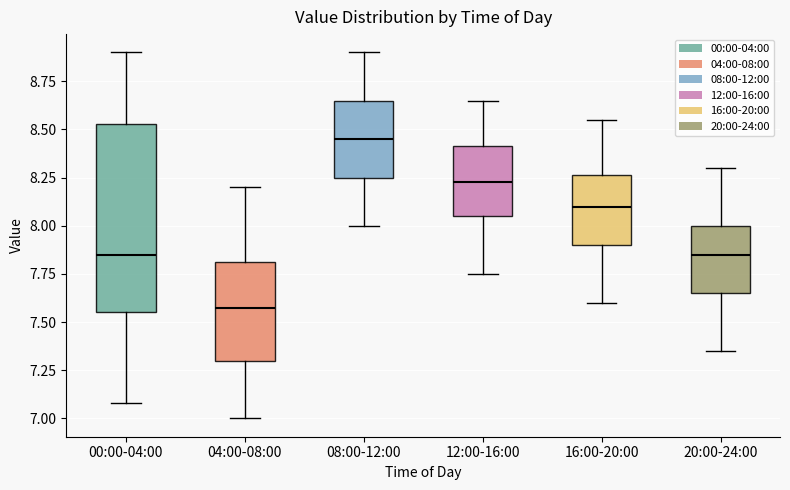

Reading left to right, read every box against the y-axis: the position of its median line, the range the box covers, and the ends of its whiskers. The values are not printed on the chart, so give them approximately, as read against the axis.

00:00-04:00: median 7.85, box 7.55 to 8.55, whiskers 7.10 to 8.90
04:00-08:00: median 7.60, box 7.30 to 7.80, whiskers 7.00 to 8.20
08:00-12:00: median 8.45, box 8.25 to 8.65, whiskers 8.00 to 8.90
12:00-16:00: median 8.25, box 8.05 to 8.40, whiskers 7.75 to 8.65
16:00-20:00: median 8.10, box 7.90 to 8.25, whiskers 7.60 to 8.55
20:00-24:00: median 7.85, box 7.65 to 8.00, whiskers 7.35 to 8.30